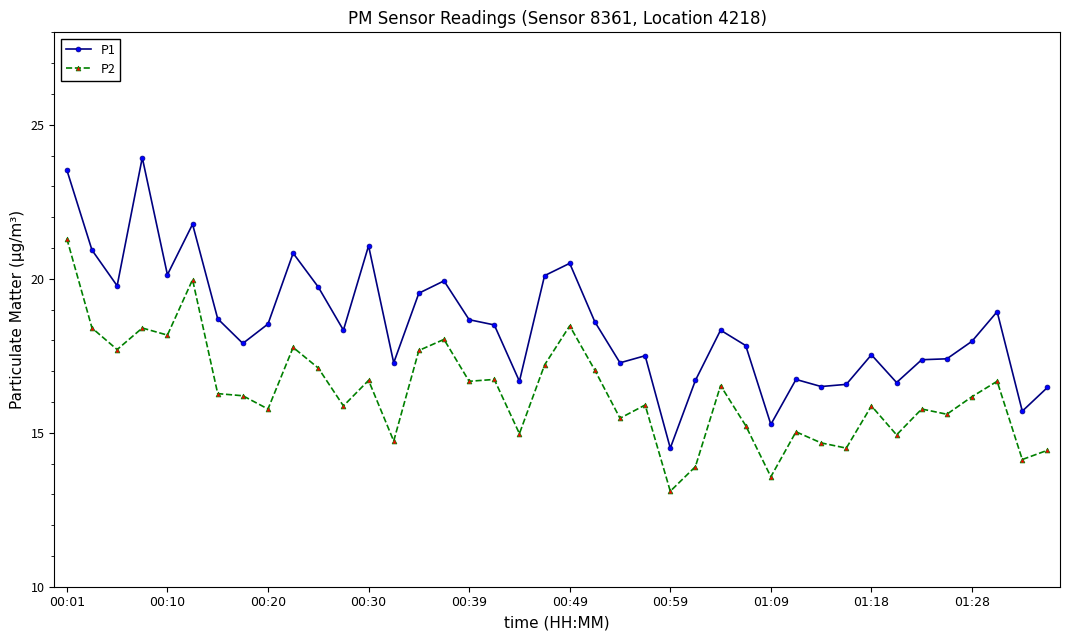

True or false: P1 and P2 intersect in this chart.

False